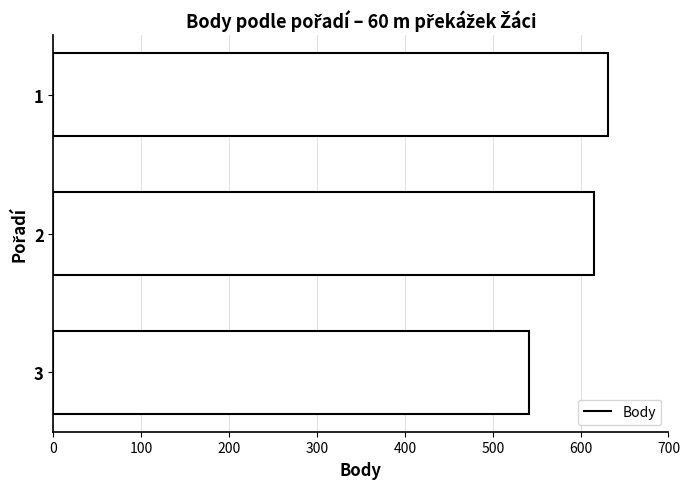

Which category has the lowest value across all series?

3